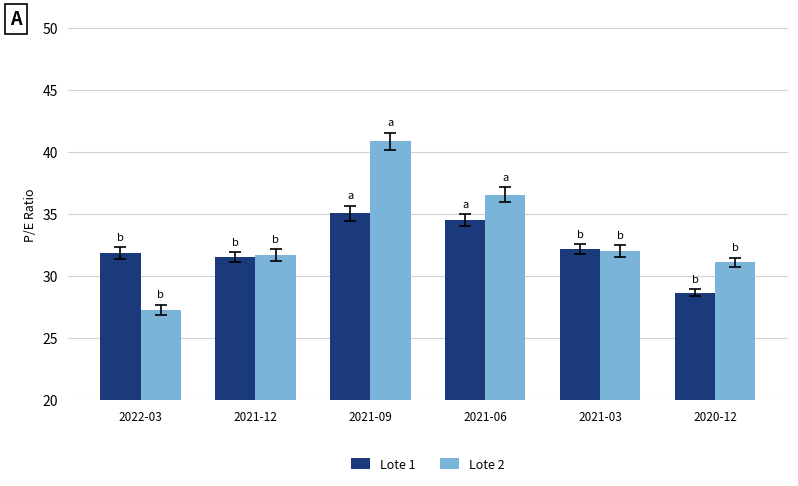

What is the approximate value of Lote 1 at 2021-12?

31.6